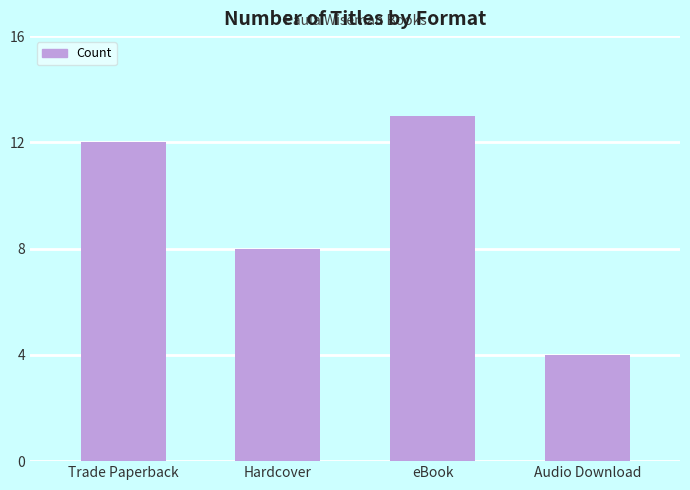

What is the change in value from Trade Paperback to Audio Download?

-8